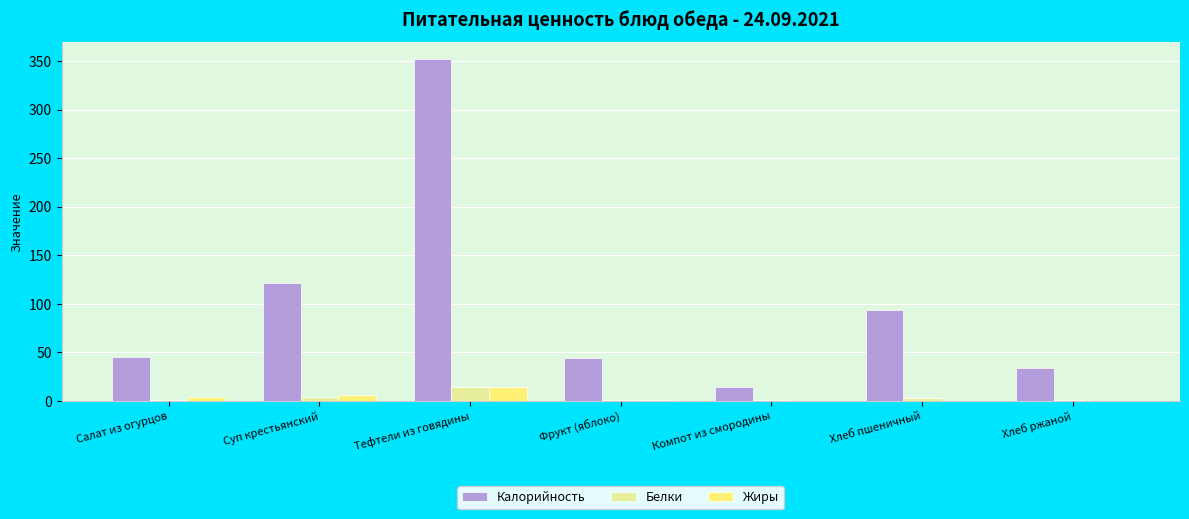

True or false: Жиры has a value of 14.1 at Тефтели из говядины.

True